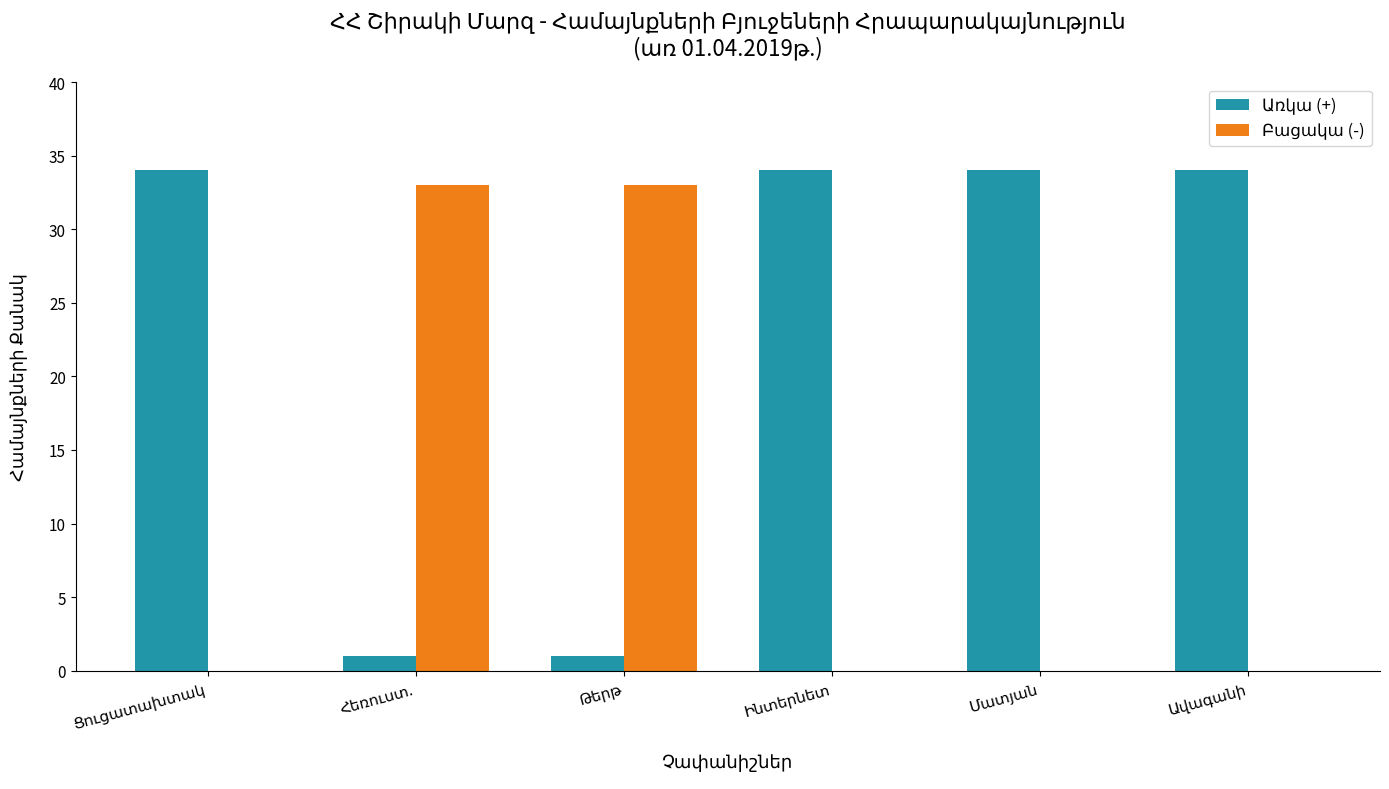

What is the greatest value displayed?

34